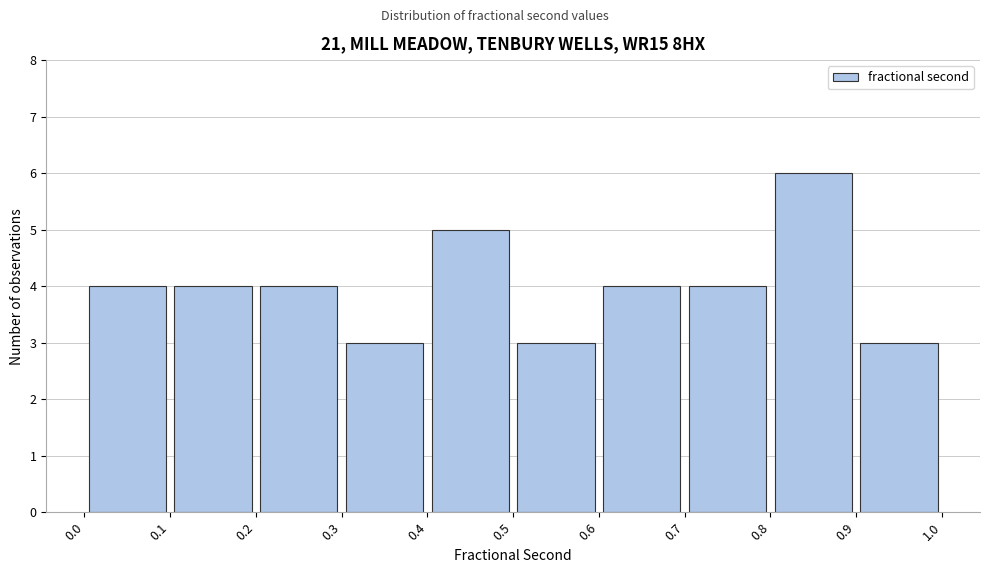

Reading left to right, transcribe this chart: for each bar, give the range it covers on the x-axis and its height. The values are not printed on the chart, so give them approximately, as read against the axis.

0.0 to 0.1: 4
0.1 to 0.2: 4
0.2 to 0.3: 4
0.3 to 0.4: 3
0.4 to 0.5: 5
0.5 to 0.6: 3
0.6 to 0.7: 4
0.7 to 0.8: 4
0.8 to 0.9: 6
0.9 to 1.0: 3